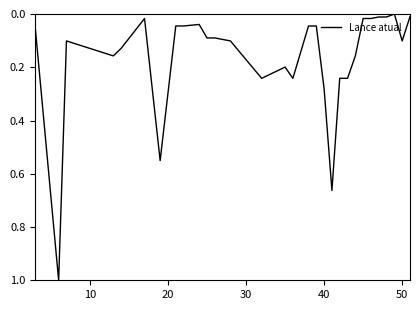

True or false: there are more than 2 points higher than both neighbors.

True